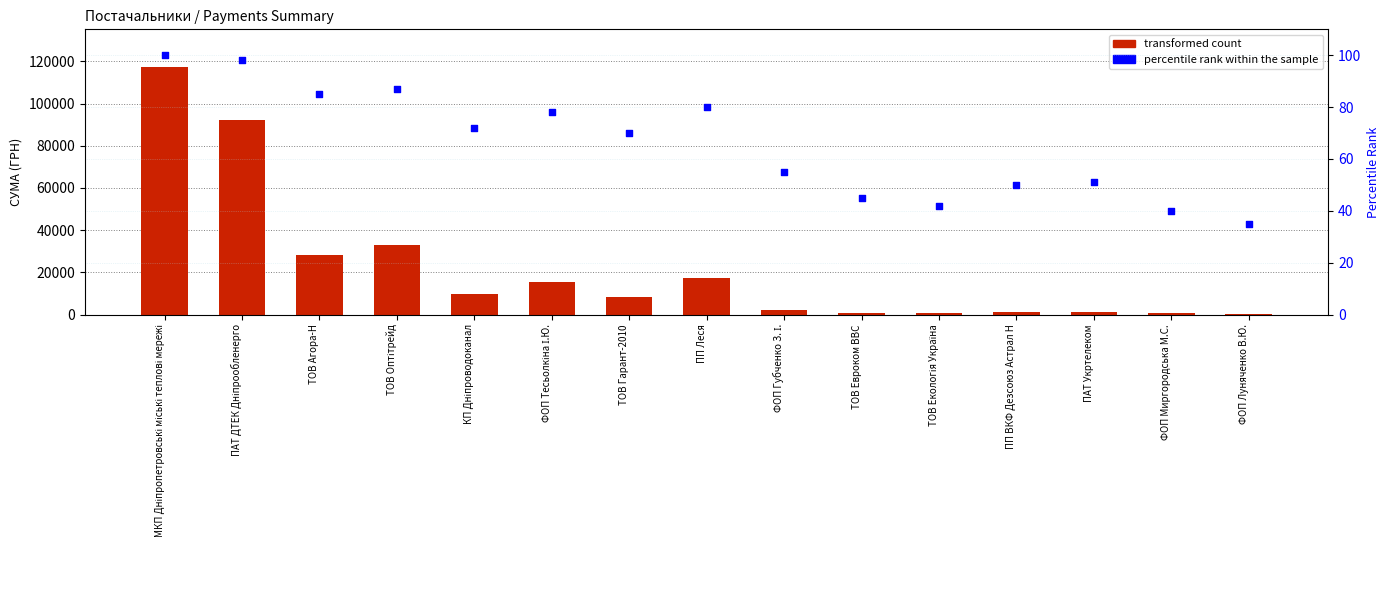

Which series has the largest Y range (max minus min)?

transformed count